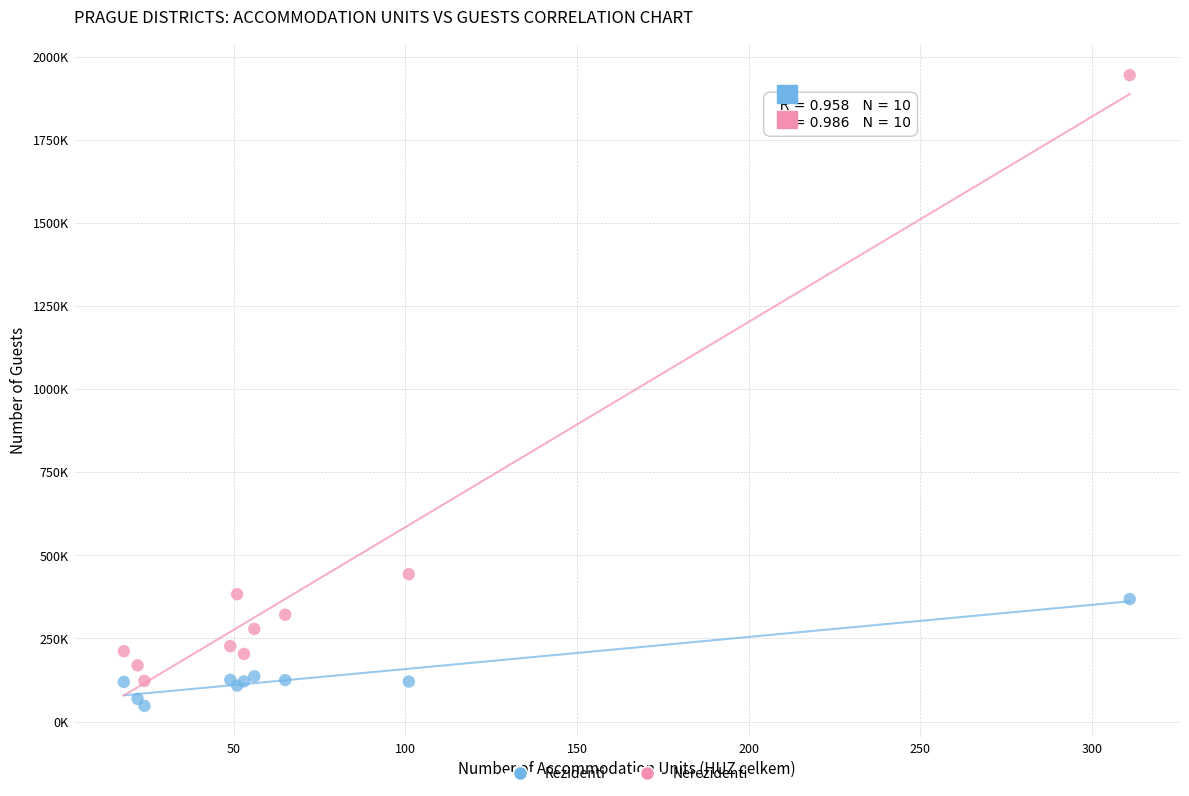

Which series has the largest Y range (max minus min)?

Nerezidenti